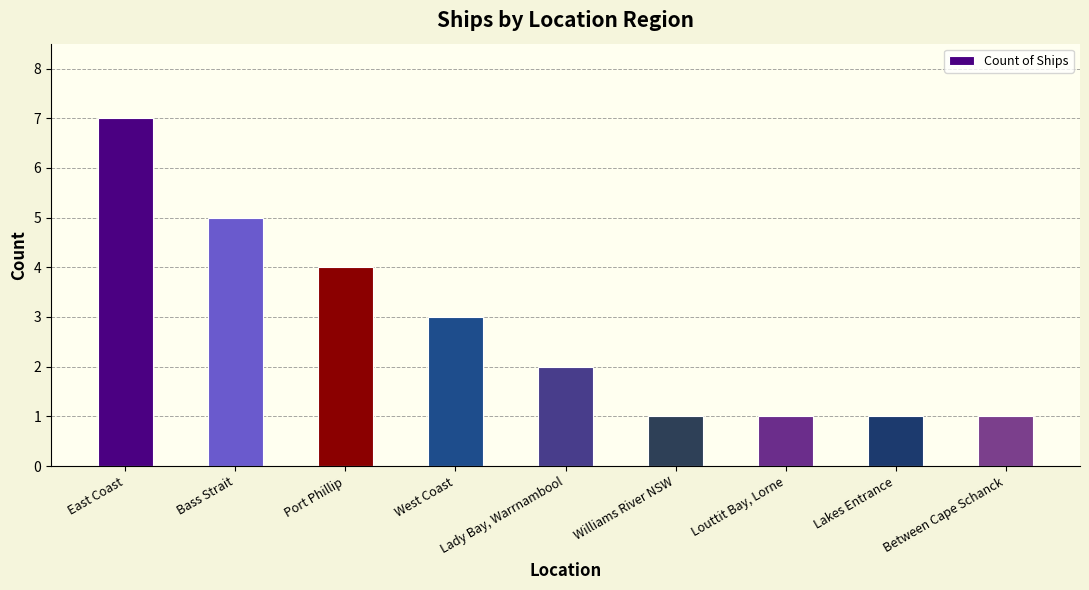

How many bars are there in total?

9